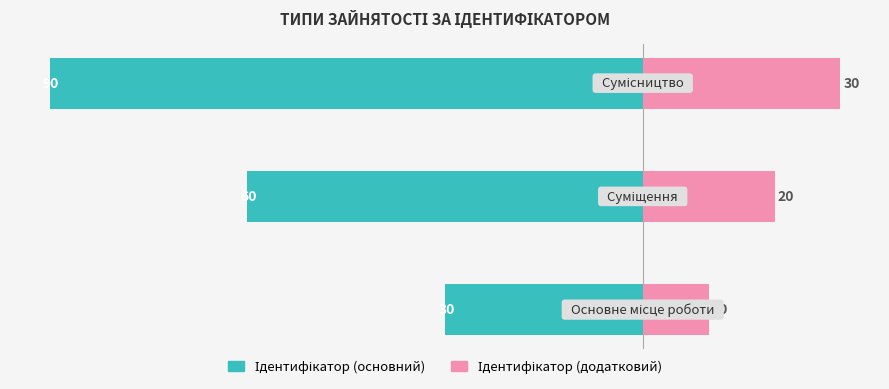

What is the smallest value displayed?

-90